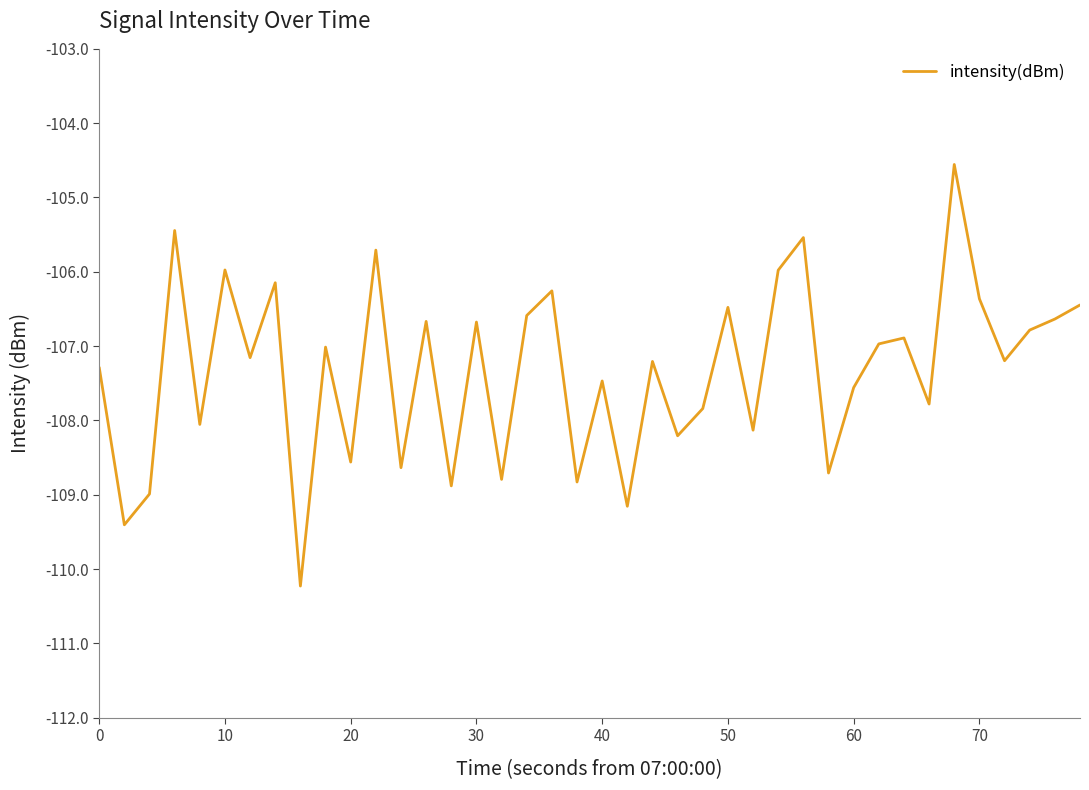

What is the minimum value shown in the chart?

-110.2